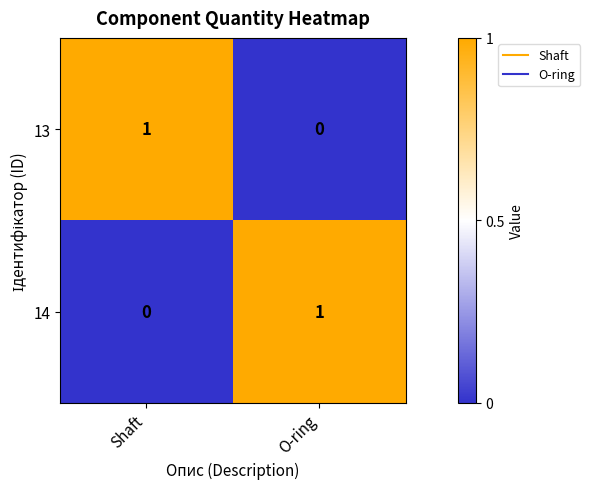

True or false: 14 has a value of 1 at O-ring.

True